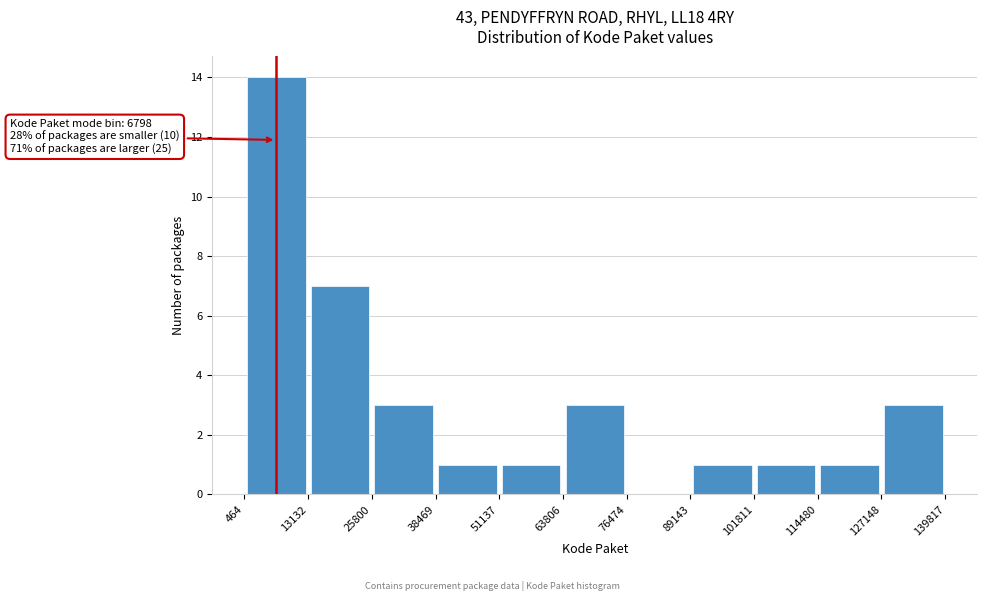

Which range on the x-axis has the tallest bar?

464 to 13132